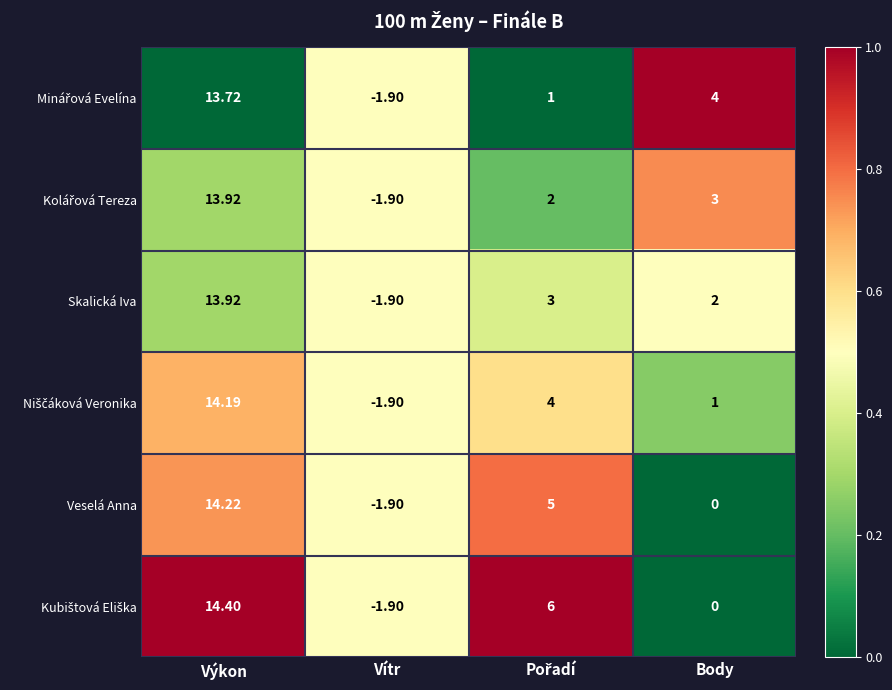

At which category is the sum across all series the highest?

Výkon